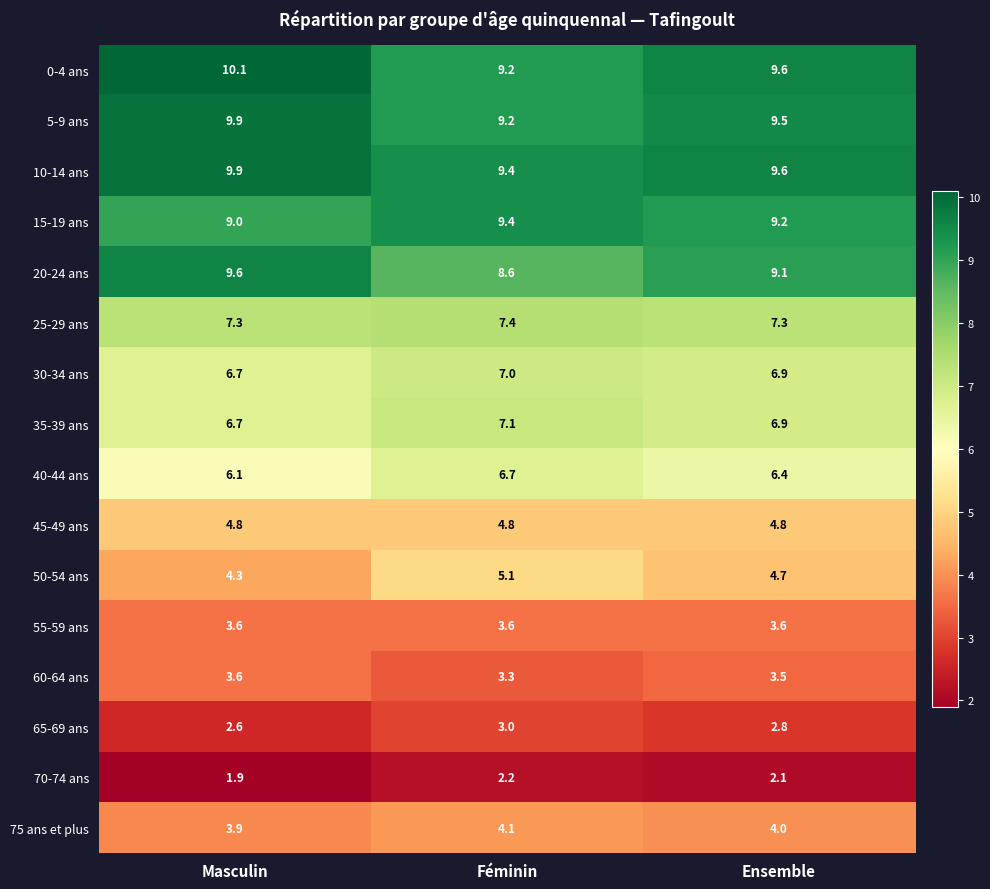

At which label does 5-9 ans reach its peak?

Masculin